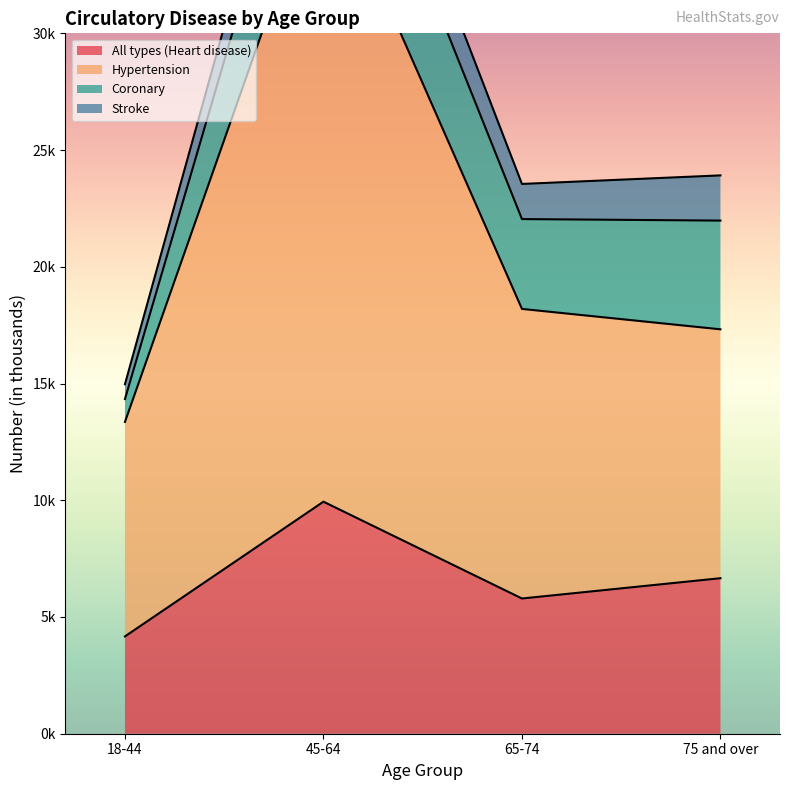

Does the chart display data point markers on the line(s)?

No